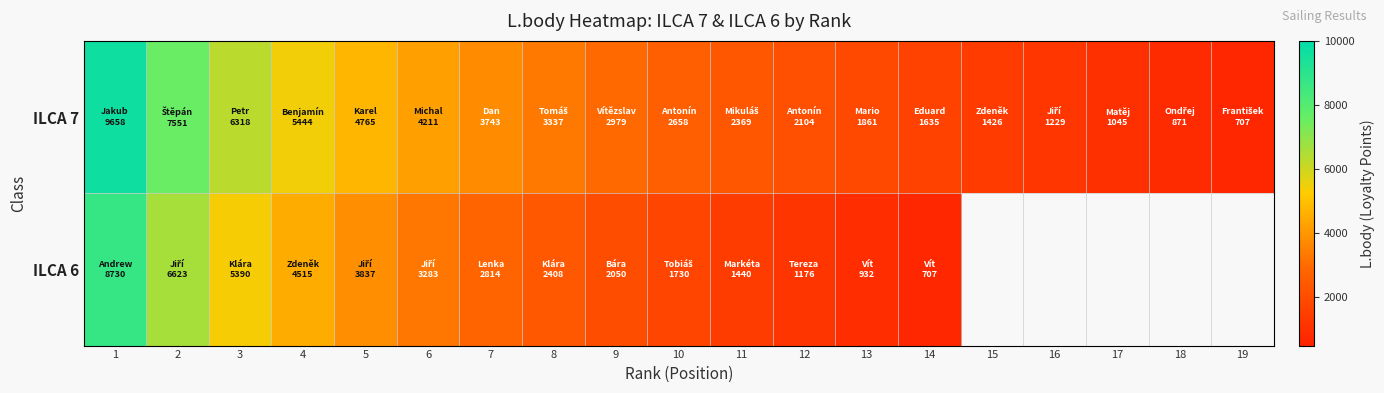

Is it true that ILCA 7 equals 1066.2 at 19?

False